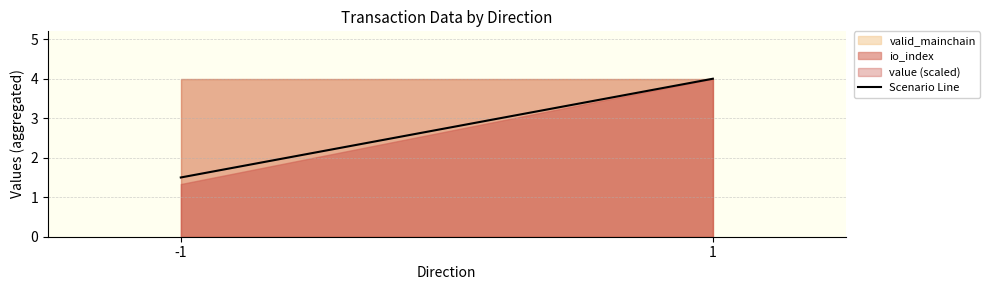

What is the value of the 2nd point from the left?

4.0